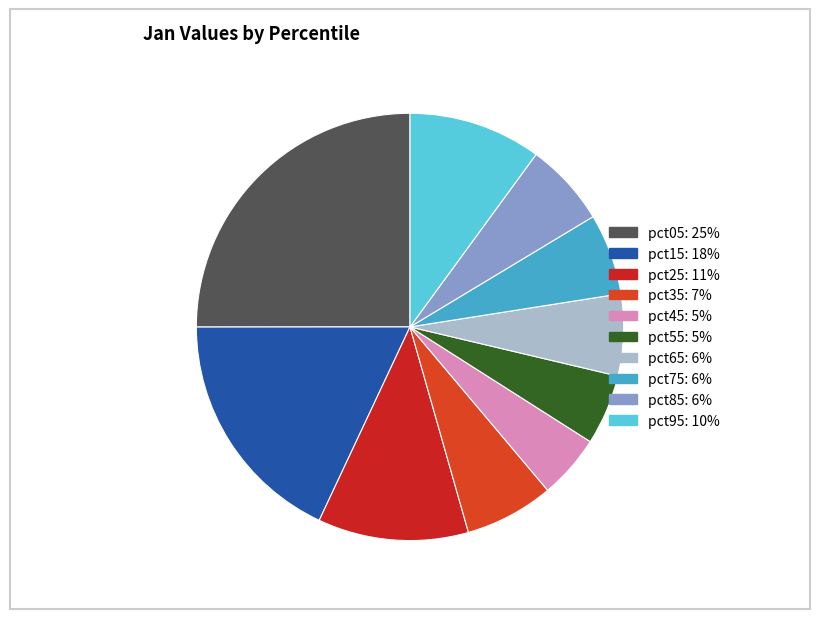

Does pct45 represent more than half of the total?

No